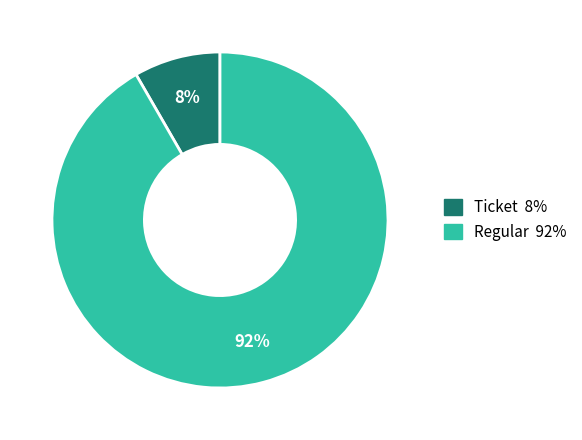

Is it true that Regular is 99% of the pie?

False